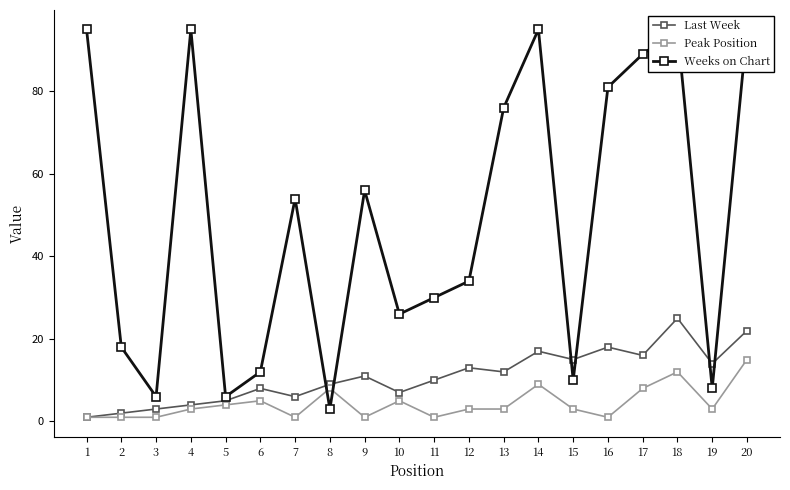

Reading left to right, transcribe all the data shown in this chart.

Last Week: 1=1	2=2	3=3	4=4	5=5	6=8	7=6	8=9	9=11	10=7	11=10	12=13	13=12	14=17	15=15	16=18	17=16	18=25	19=14	20=22
Peak Position: 1=1	2=1	3=1	4=3	5=4	6=5	7=1	8=8	9=1	10=5	11=1	12=3	13=3	14=9	15=3	16=1	17=8	18=12	19=3	20=15
Weeks on Chart: 1=95	2=18	3=6	4=95	5=6	6=12	7=54	8=3	9=56	10=26	11=30	12=34	13=76	14=95	15=10	16=81	17=89	18=95	19=8	20=95